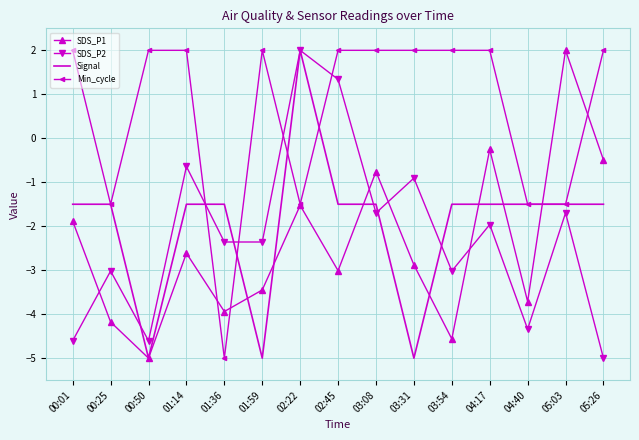

What is the total value across all series at 03:08?

-2.0